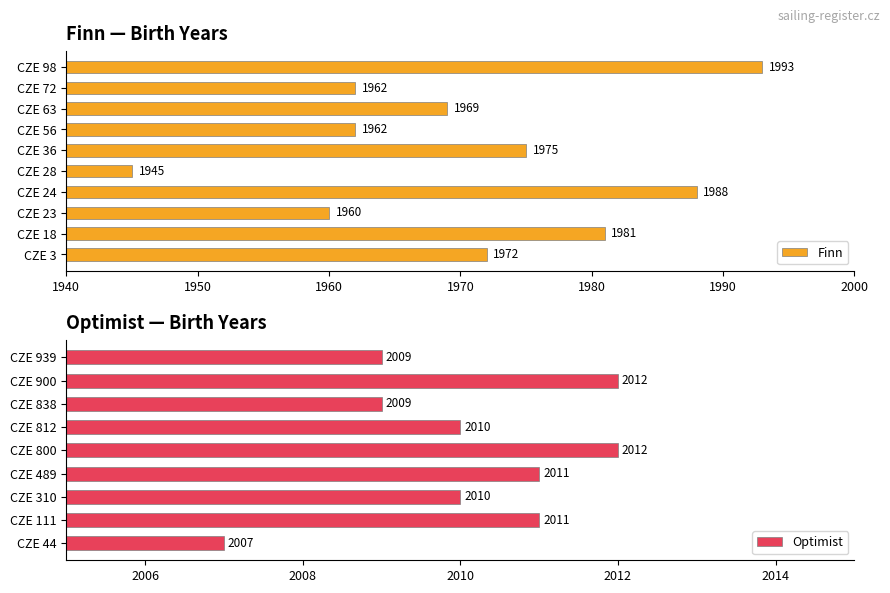

What is the ratio of the value at CZE 18 to the value at CZE 24?

1.0